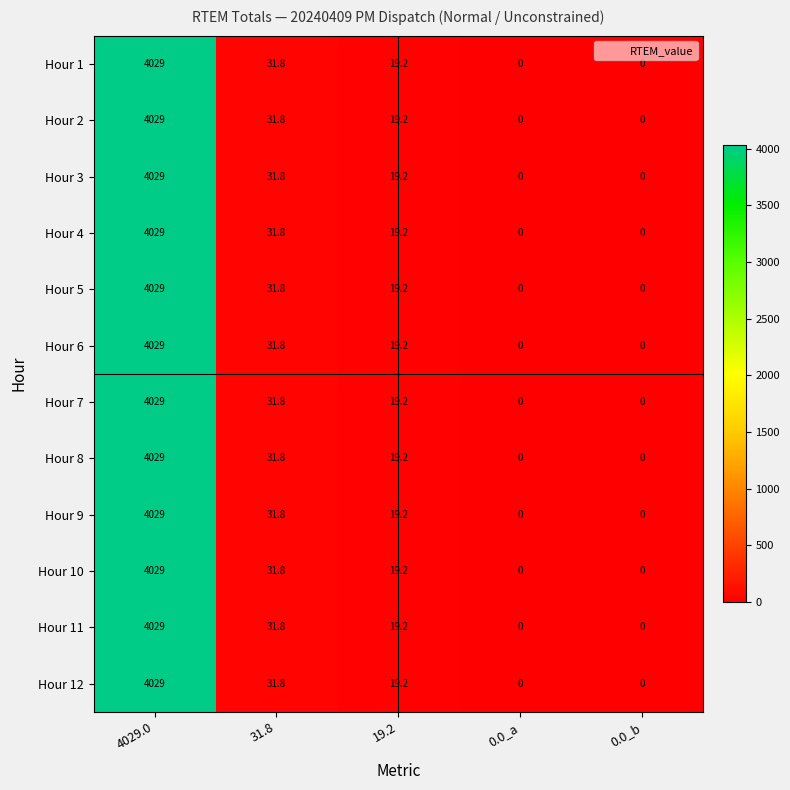

What is the greatest value displayed?

4029.0